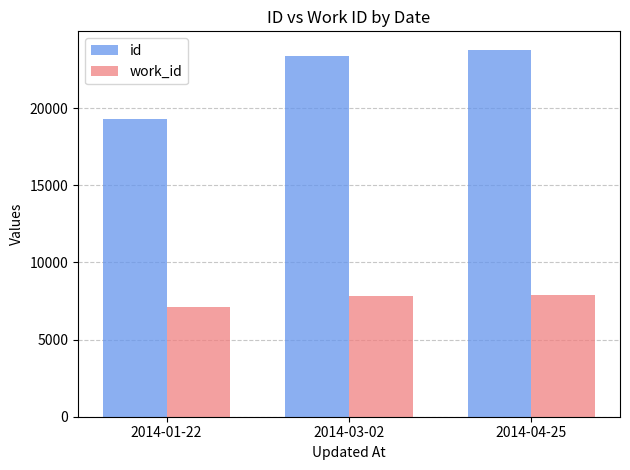

What is the value of the id bar at the 1st from the left?

19307